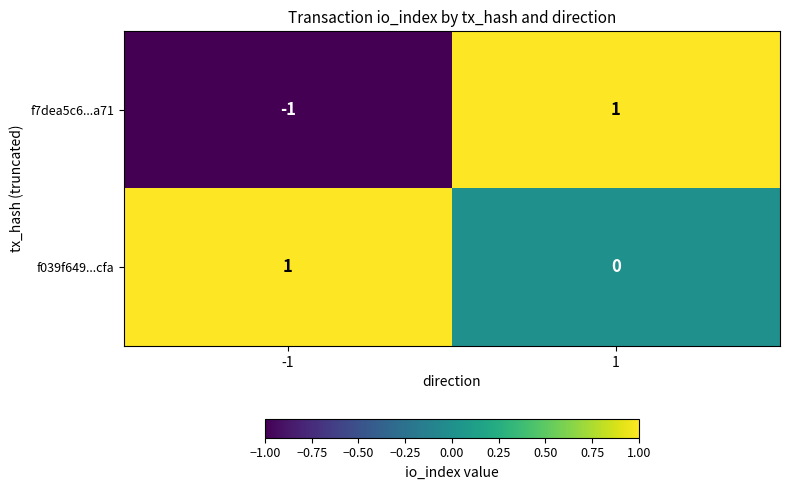

The f7dea5c6...a71 series shows 0 at -1. True or false?

False